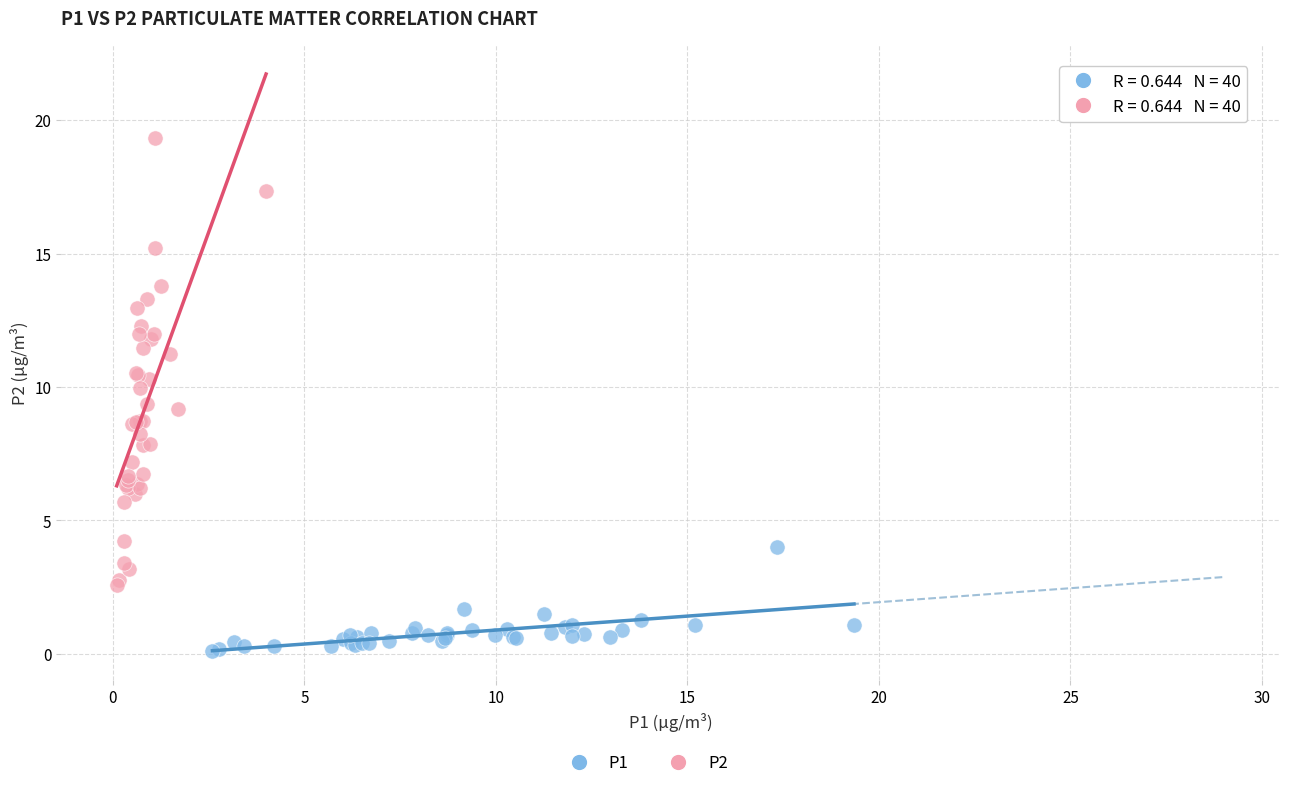

Which series contains the highest Y value?

P2